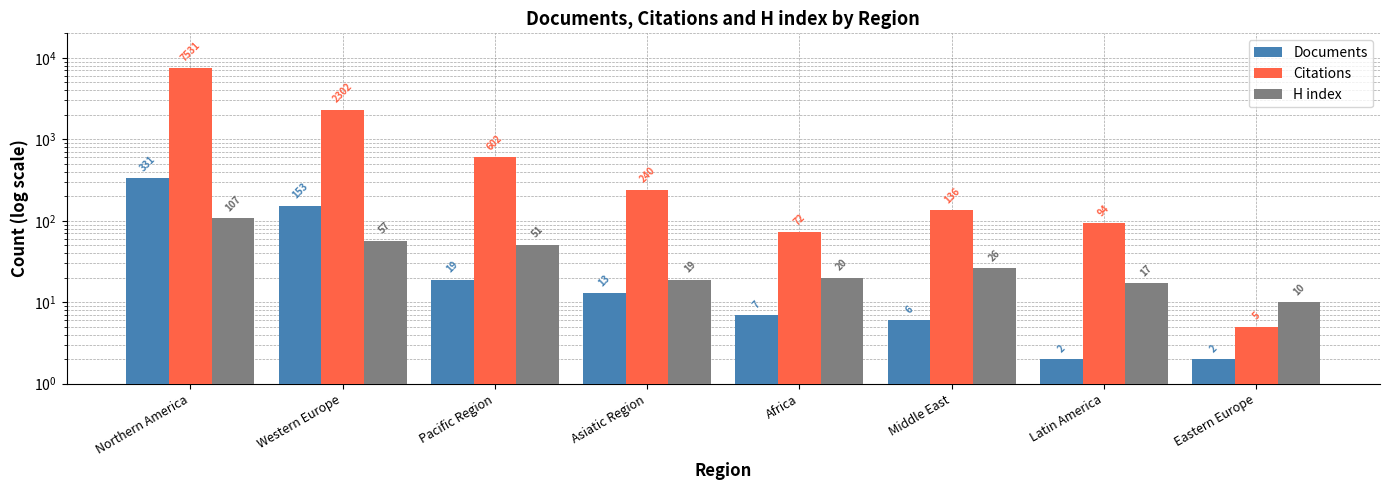

Which category has the highest value in the Documents series?

Northern America